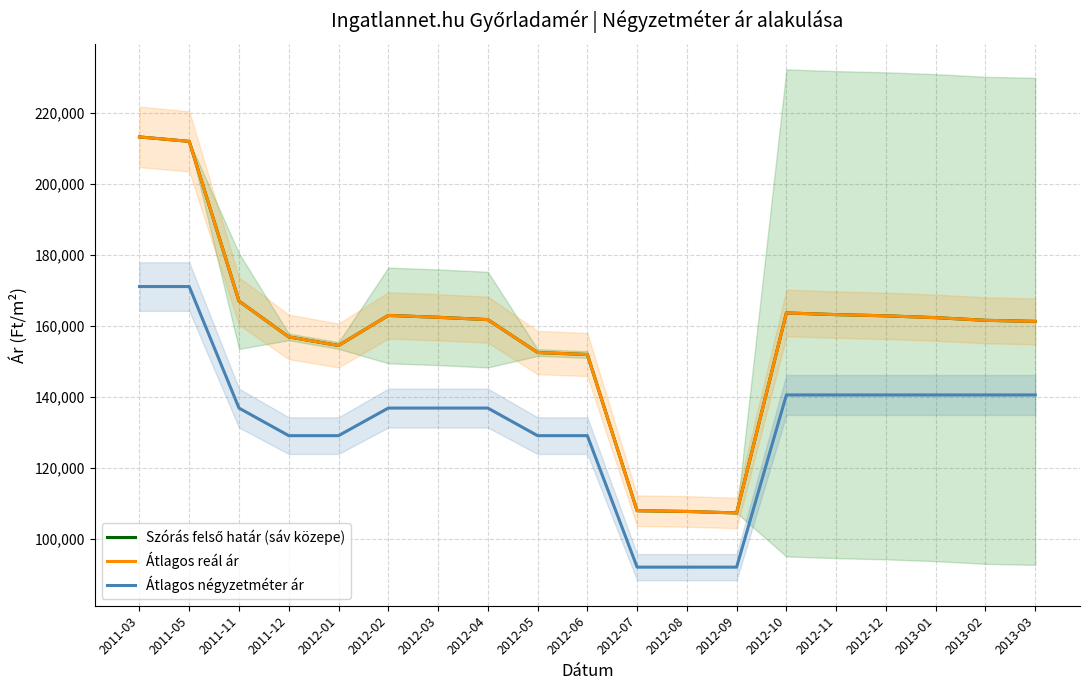

Reading left to right, extract all data points from this chart.

Szórás felső határ (sáv közepe): 2011-03=213183	2011-05=211929	2011-11=166931	2011-12=156840	2012-01=154421	2012-02=162888	2012-03=162364	2012-04=161713	2012-05=152442	2012-06=151874	2012-07=107867	2012-08=107667	2012-09=107241	2012-10=163592	2012-11=163120	2012-12=162778	2013-01=162268	2013-02=161510	2013-03=161216
Átlagos reál ár: 2011-03=213183	2011-05=211929	2011-11=166931	2011-12=156840	2012-01=154421	2012-02=162888	2012-03=162364	2012-04=161713	2012-05=152442	2012-06=151874	2012-07=107867	2012-08=107667	2012-09=107241	2012-10=163592	2012-11=163120	2012-12=162778	2013-01=162268	2013-02=161510	2013-03=161216
Átlagos négyzetméter ár: 2011-03=171028	2011-05=171028	2011-11=136789	2011-12=129016	2012-01=129016	2012-02=136789	2012-03=136789	2012-04=136789	2012-05=129016	2012-06=129016	2012-07=91973	2012-08=91973	2012-09=91973	2012-10=140486	2012-11=140486	2012-12=140486	2013-01=140486	2013-02=140486	2013-03=140486